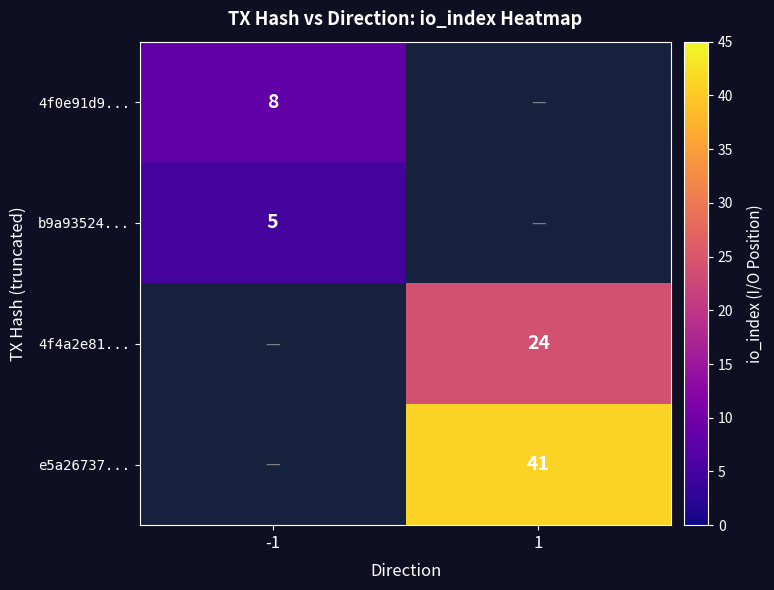

Is it true that 4f4a2e81... equals 14 at 1?

False